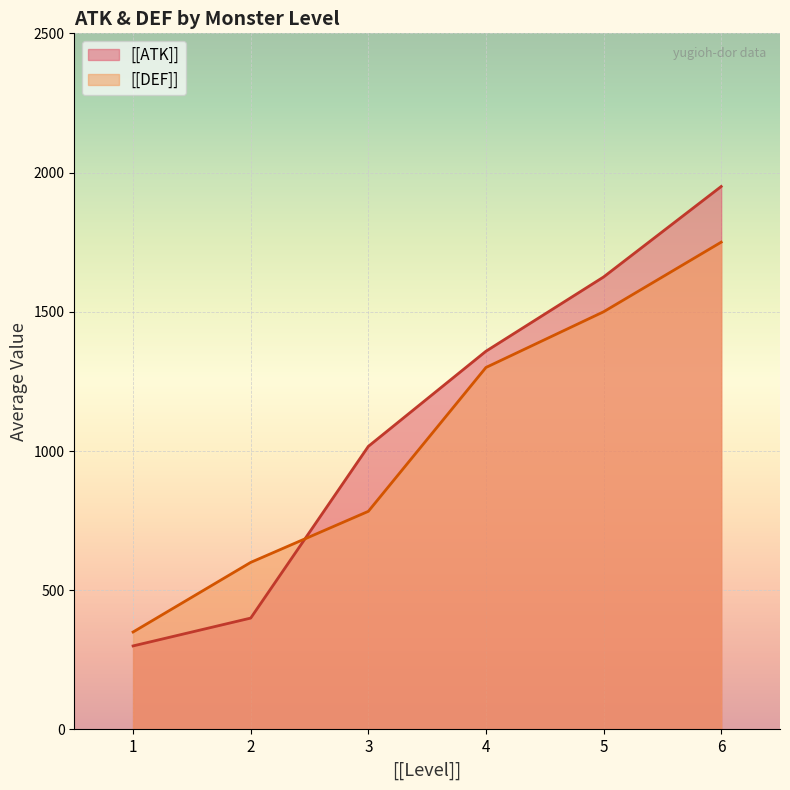

The value of [[ATK]] at 1 is 102.5. True or false?

False